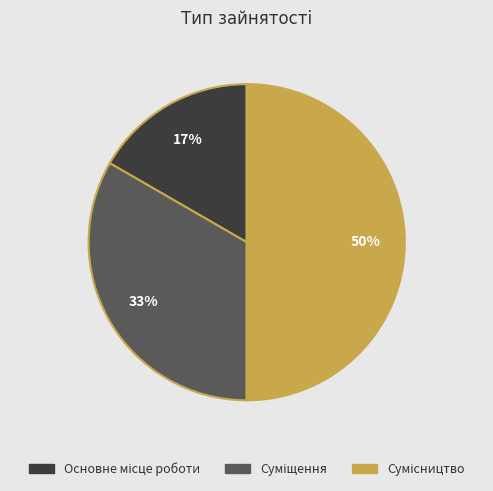

How many slices are in this pie chart?

3